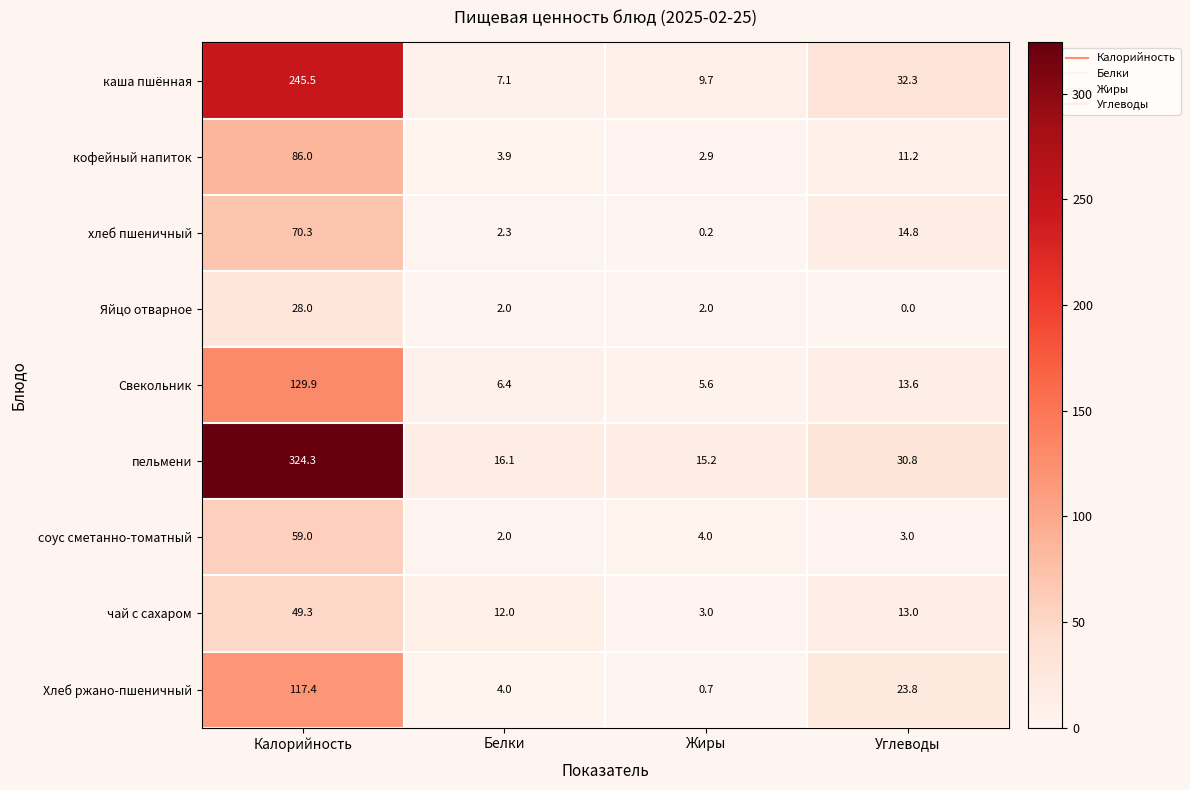

Which series changed the most between Жиры and Углеводы?

Хлеб ржано-пшеничный